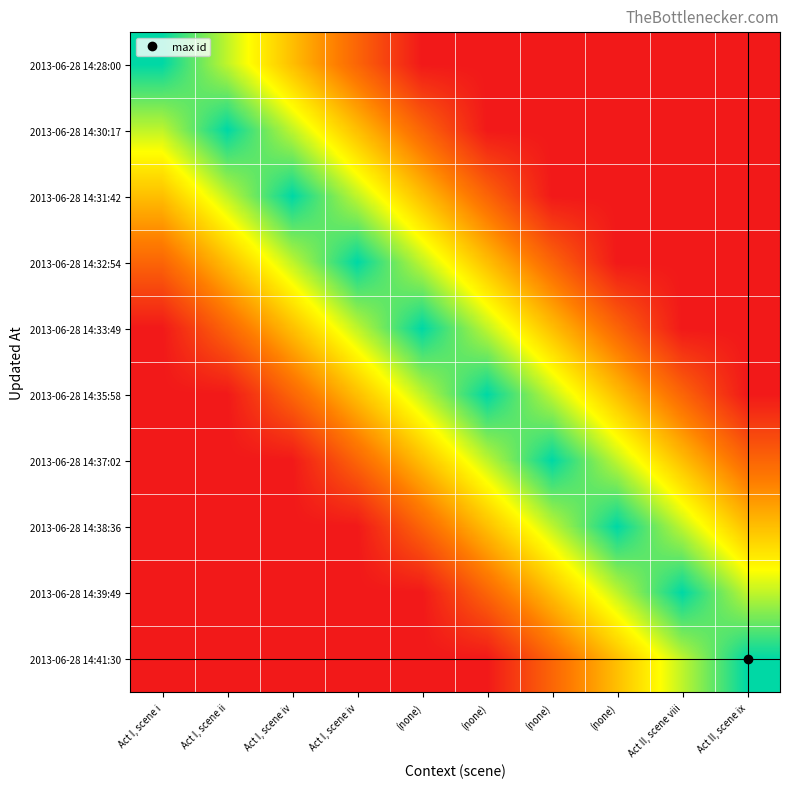

Reading right to left, extract all data points from this chart.

2013-06-28 14:28:00: Act II, scene ix=6371.1	Act II, scene viii=6371.1	(none)=6371.1	(none)=6371.1	(none)=6371.1	(none)=6371.1	Act I, scene iv=10087.6	Act I, scene iv=13804.0	Act I, scene ii=17520.5	Act I, scene i=21237.0
2013-06-28 14:30:17: Act II, scene ix=6371.4	Act II, scene viii=6371.4	(none)=6371.4	(none)=6371.4	(none)=6371.4	(none)=10088.0	Act I, scene iv=13804.7	Act I, scene iv=17521.3	Act I, scene ii=21238.0	Act I, scene i=17521.3
2013-06-28 14:31:42: Act II, scene ix=6371.7	Act II, scene viii=6371.7	(none)=6371.7	(none)=6371.7	(none)=10088.5	(none)=13805.3	Act I, scene iv=17522.2	Act I, scene iv=21239.0	Act I, scene ii=17522.2	Act I, scene i=13805.3
2013-06-28 14:32:54: Act II, scene ix=6372.0	Act II, scene viii=6372.0	(none)=6372.0	(none)=10089.0	(none)=13806.0	(none)=17523.0	Act I, scene iv=21240.0	Act I, scene iv=17523.0	Act I, scene ii=13806.0	Act I, scene i=10089.0
2013-06-28 14:33:49: Act II, scene ix=6372.3	Act II, scene viii=6372.3	(none)=10089.5	(none)=13806.6	(none)=17523.8	(none)=21241.0	Act I, scene iv=17523.8	Act I, scene iv=13806.6	Act I, scene ii=10089.5	Act I, scene i=6372.3
2013-06-28 14:35:58: Act II, scene ix=6372.6	Act II, scene viii=10089.9	(none)=13807.3	(none)=17524.6	(none)=21242.0	(none)=17524.6	Act I, scene iv=13807.3	Act I, scene iv=10089.9	Act I, scene ii=6372.6	Act I, scene i=6372.6
2013-06-28 14:37:02: Act II, scene ix=10090.4	Act II, scene viii=13807.9	(none)=17525.5	(none)=21243.0	(none)=17525.5	(none)=13807.9	Act I, scene iv=10090.4	Act I, scene iv=6372.9	Act I, scene ii=6372.9	Act I, scene i=6372.9
2013-06-28 14:38:36: Act II, scene ix=13808.6	Act II, scene viii=17526.3	(none)=21244.0	(none)=17526.3	(none)=13808.6	(none)=10090.9	Act I, scene iv=6373.2	Act I, scene iv=6373.2	Act I, scene ii=6373.2	Act I, scene i=6373.2
2013-06-28 14:39:49: Act II, scene ix=17527.1	Act II, scene viii=21245.0	(none)=17527.1	(none)=13809.2	(none)=10091.4	(none)=6373.5	Act I, scene iv=6373.5	Act I, scene iv=6373.5	Act I, scene ii=6373.5	Act I, scene i=6373.5
2013-06-28 14:41:30: Act II, scene ix=21246.0	Act II, scene viii=17528.0	(none)=13809.9	(none)=10091.9	(none)=6373.8	(none)=6373.8	Act I, scene iv=6373.8	Act I, scene iv=6373.8	Act I, scene ii=6373.8	Act I, scene i=6373.8